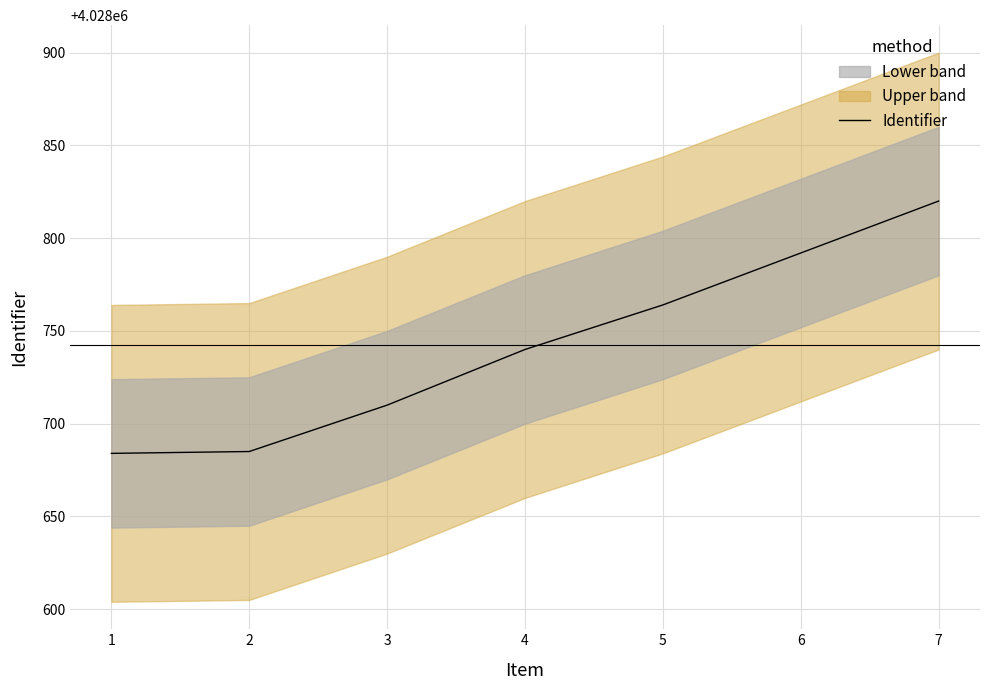

At which label is the value closest to 4028752?

4